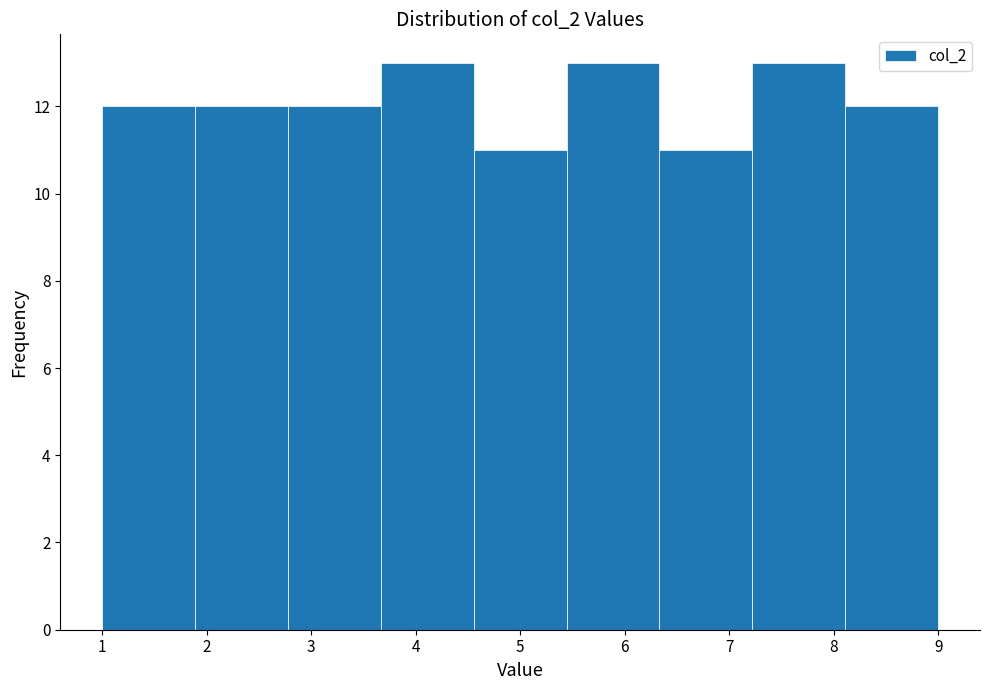

Reading left to right, list every bar in this chart as the range it spans on the x-axis followed by its height. Neither the bar edges nor the heights are printed on the chart, so give them approximately, as read against the axes.

1.0 to 1.9: 12
1.9 to 2.8: 12
2.8 to 3.7: 12
3.7 to 4.6: 13
4.6 to 5.4: 11
5.4 to 6.3: 13
6.3 to 7.2: 11
7.2 to 8.1: 13
8.1 to 9.0: 12